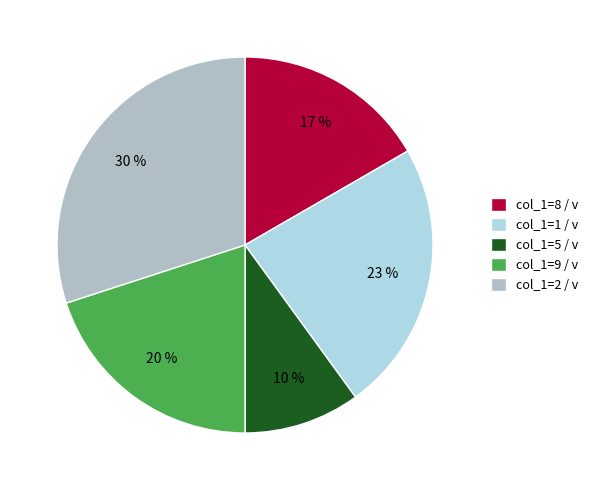

What is the largest slice in the pie chart?

col_1=2 / v